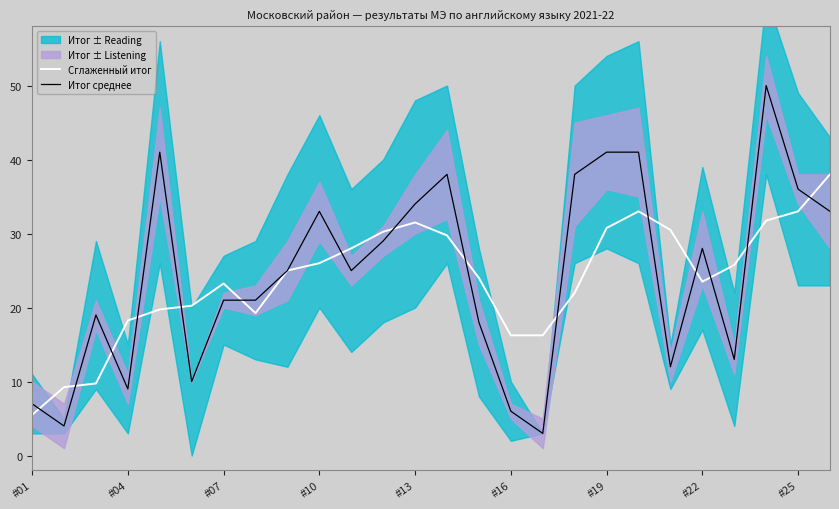

What is the difference between the second highest and minimum values in the Итог среднее series?

38.0